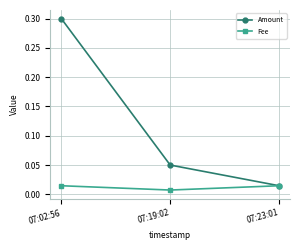

Which series changed the most between 07:02:56 and 07:19:02?

Amount